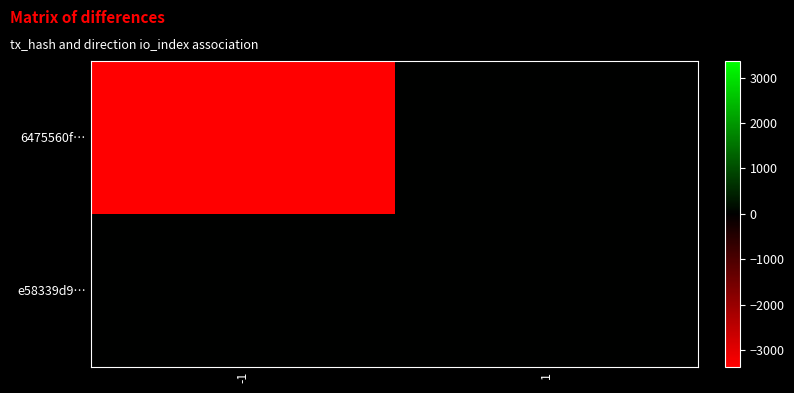

Which has a higher value, -1 or 1?

1